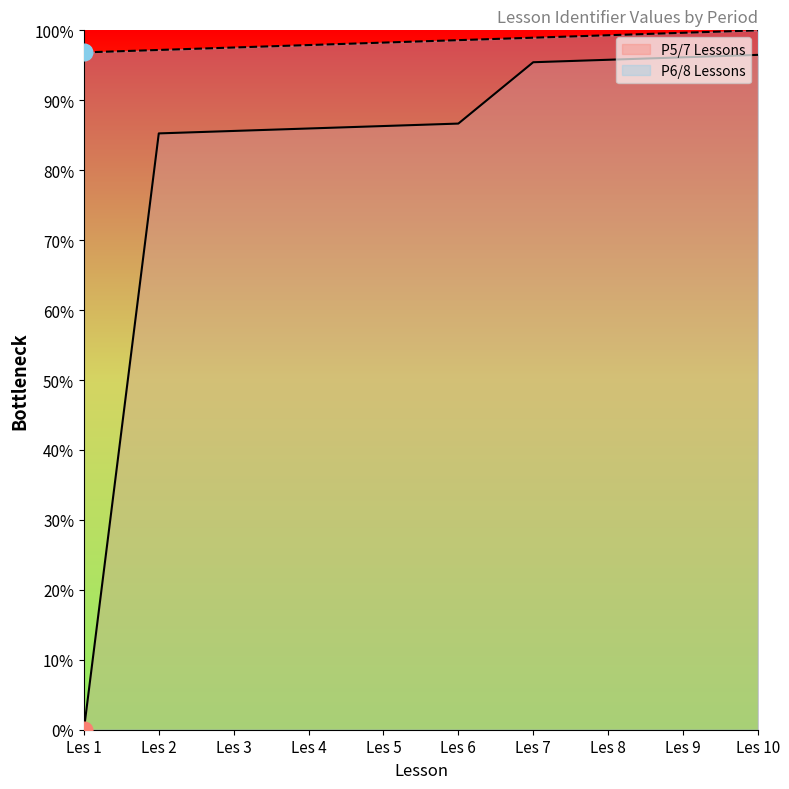

What is the sum of the P6/8 Lessons values at Les 3 and Les 5?

195.8